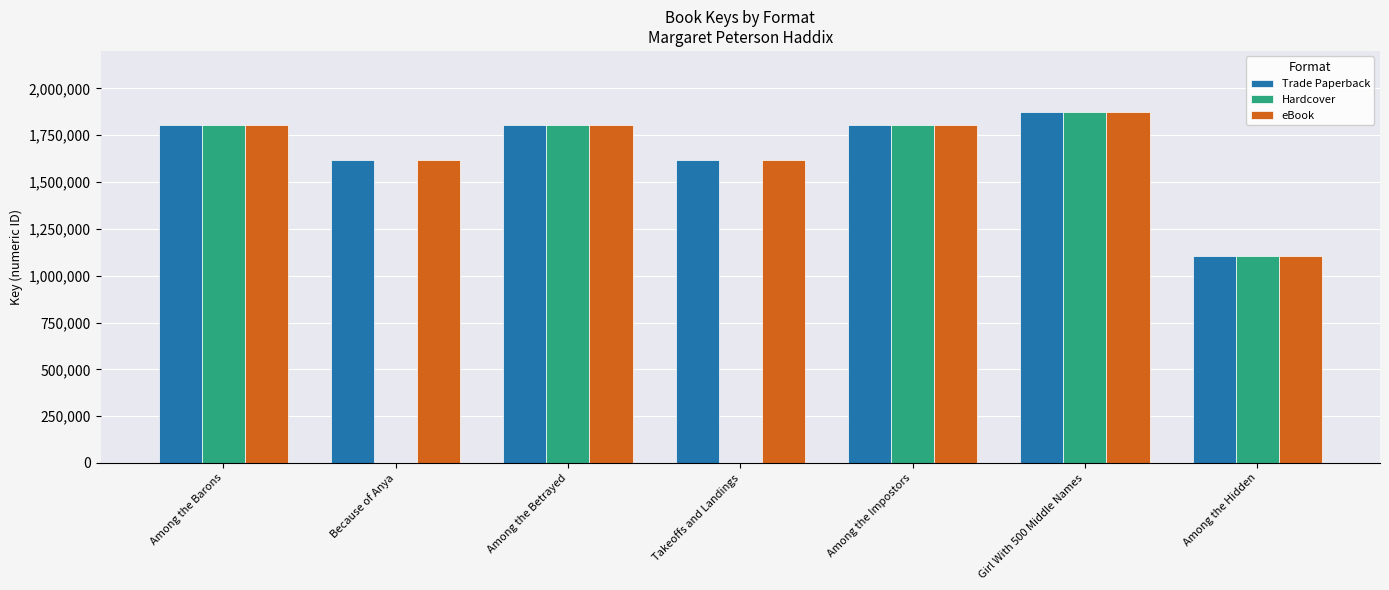

How many data points does each series have?

7